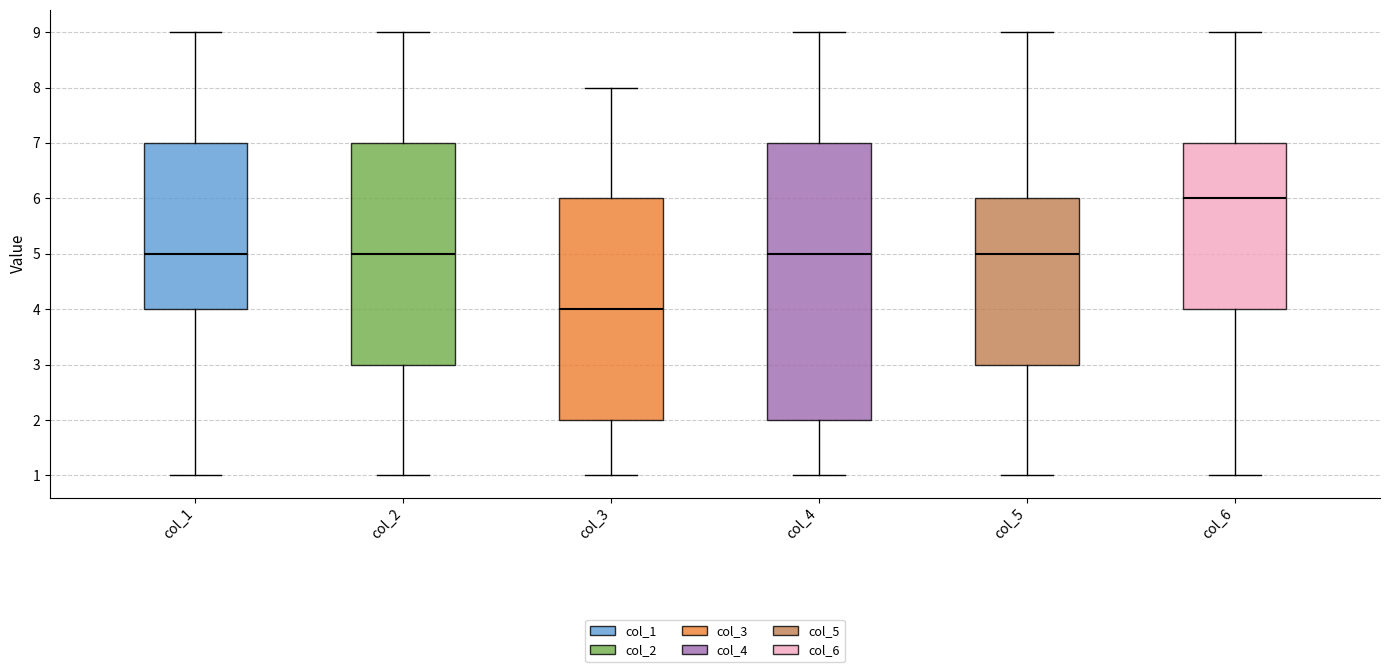

Reading left to right, transcribe this box plot: for each box, give where its median line is, the range the box spans, and where its two whiskers end, as read against the y-axis. The values are not printed on the chart, so give them approximately, as read against the axis.

col_1: median 5, box 4 to 7, whiskers 1 to 9
col_2: median 5, box 3 to 7, whiskers 1 to 9
col_3: median 4, box 2 to 6, whiskers 1 to 8
col_4: median 5, box 2 to 7, whiskers 1 to 9
col_5: median 5, box 3 to 6, whiskers 1 to 9
col_6: median 6, box 4 to 7, whiskers 1 to 9